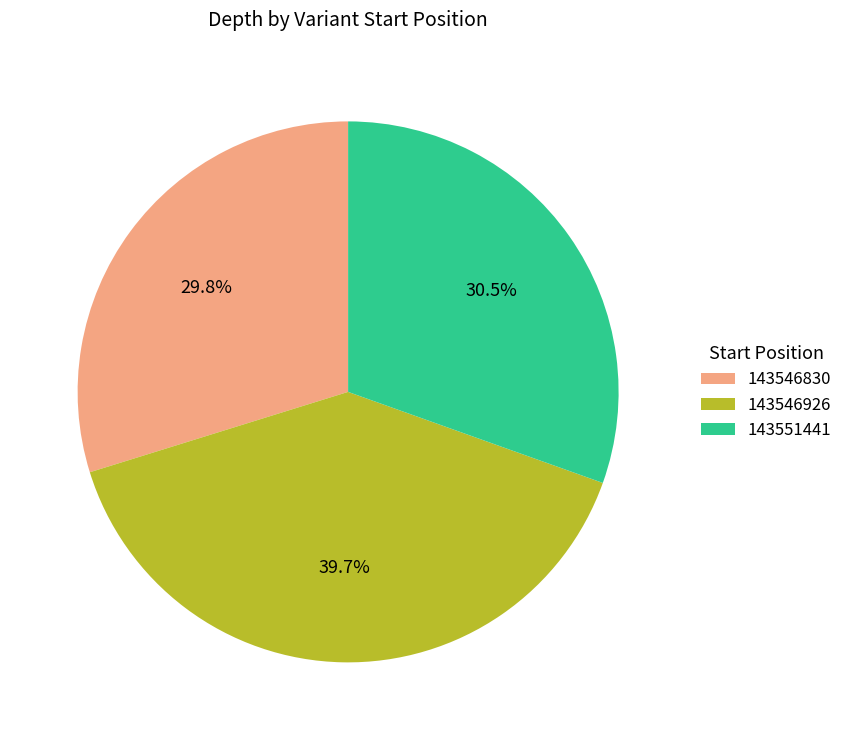

To the nearest percent, what is the difference between the 143546830 and 143546926 slice percentages?

10%